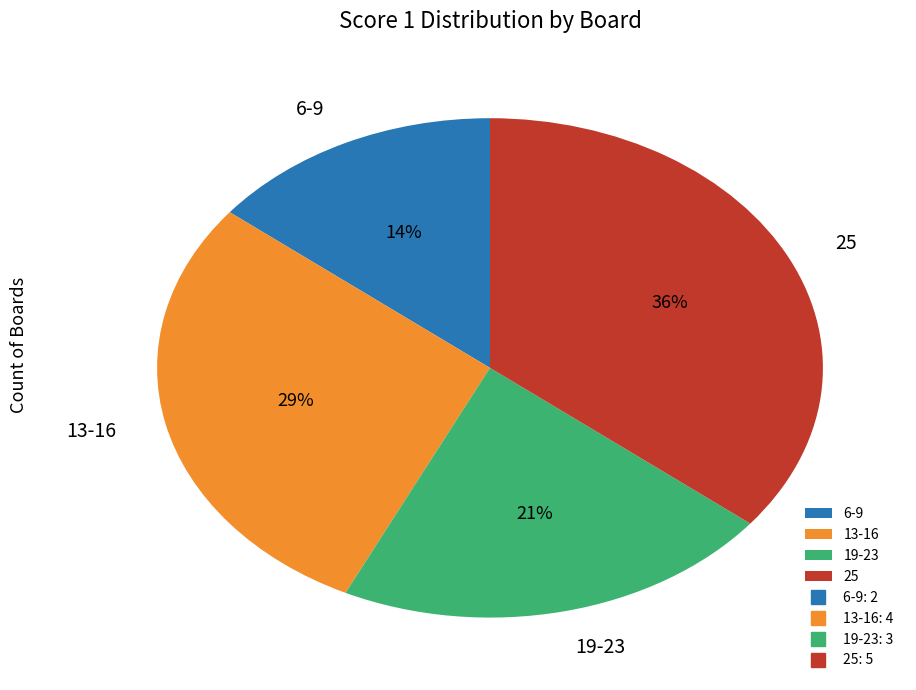

What is the smallest slice in the pie chart?

6-9